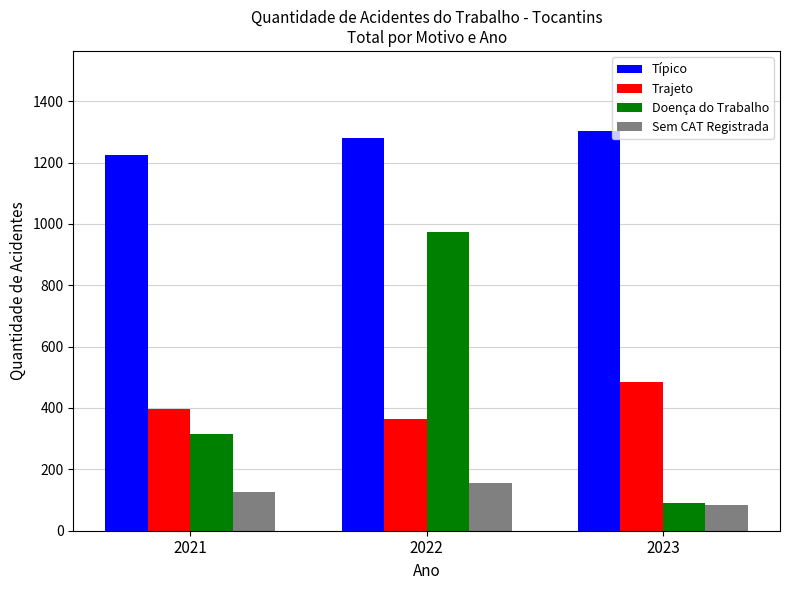

How many values in the Trajeto series are below 398?

1